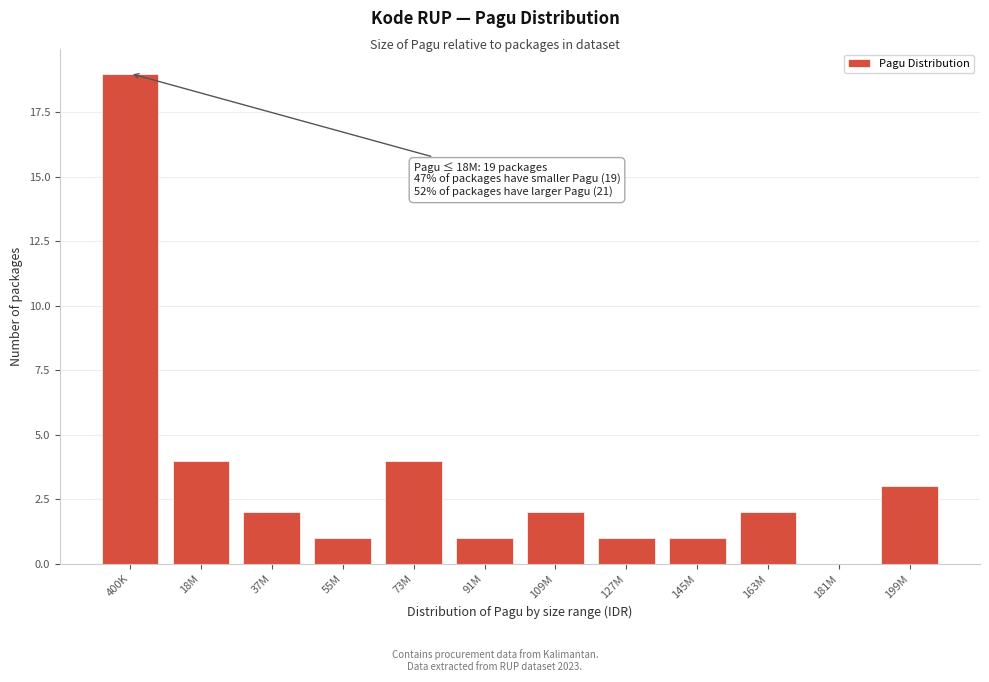

Reading left to right, list all the values displayed in this chart.

400K=19	18M=4	37M=2	55M=1	73M=4	91M=1	109M=2	127M=1	145M=1	163M=2	181M=0	199M=3